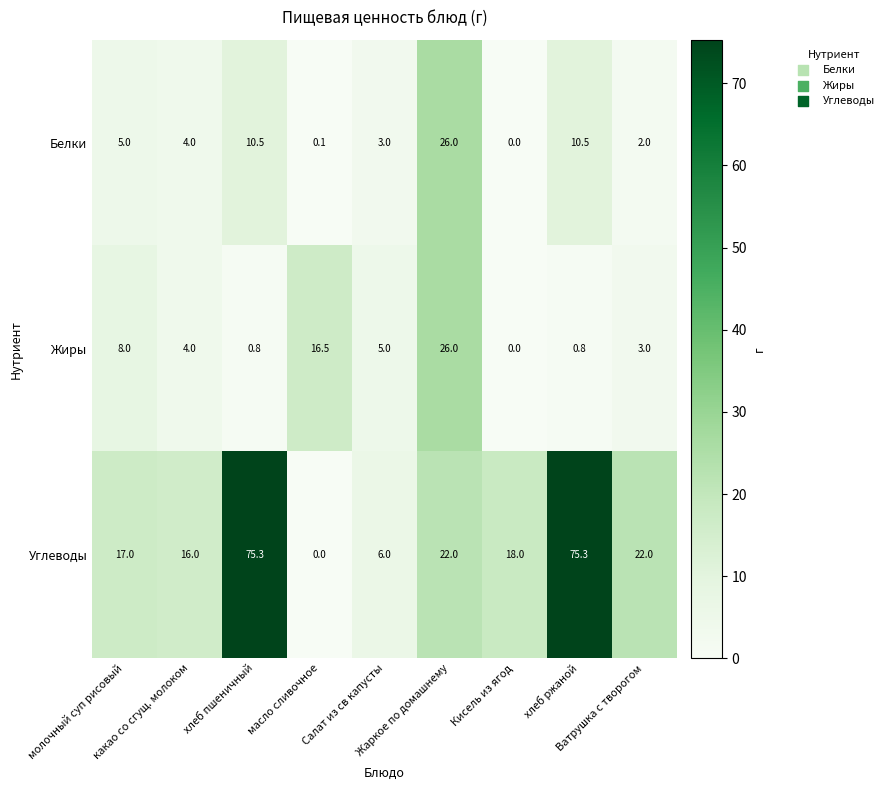

What is the difference between the highest and lowest values at Ватрушка с творогом?

20.0